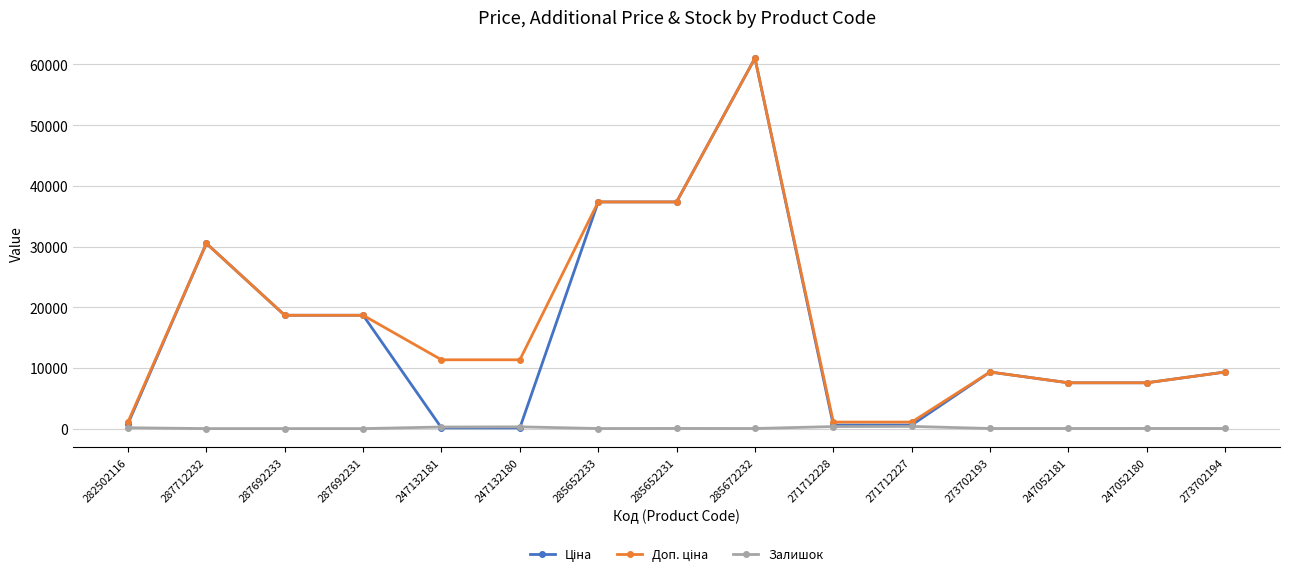

True or false: Залишок has a value of 260.0 at 247132181.

True